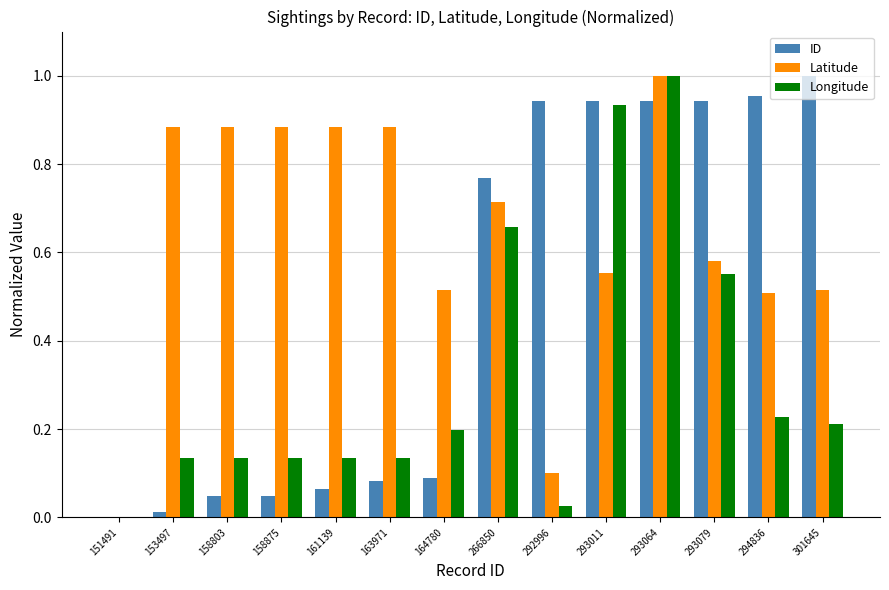

True or false: Latitude has a value of 0.9 at 301645.

False